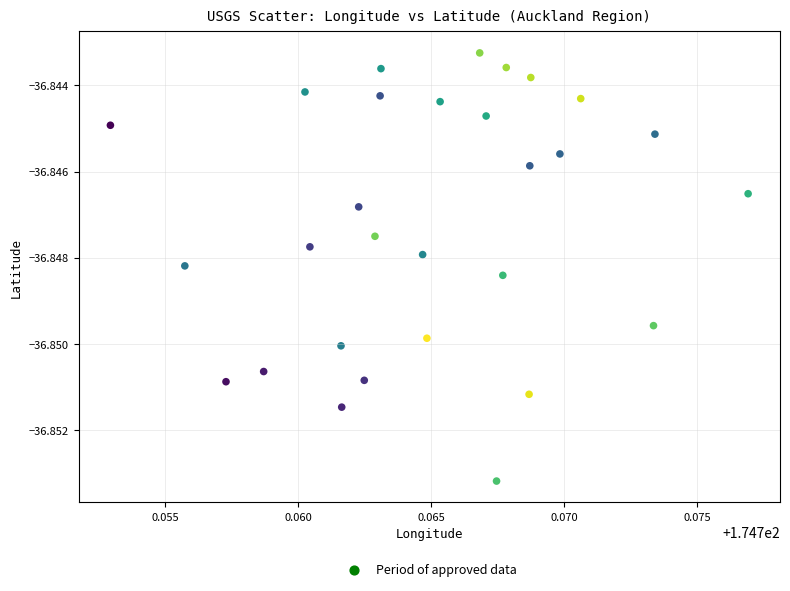

How many points are shown in the scatter plot?

29